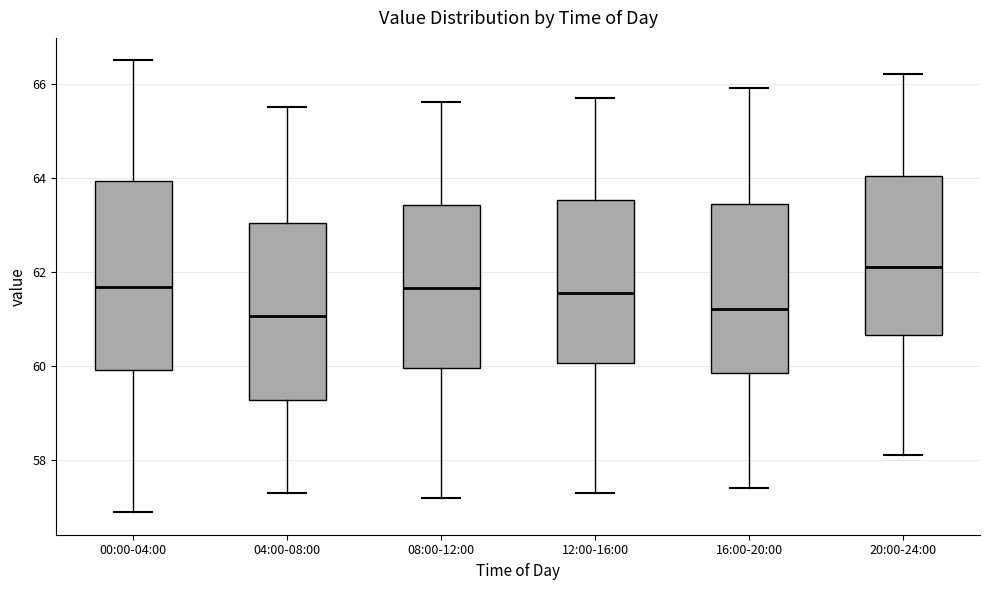

Which box has the highest median line?

20:00-24:00